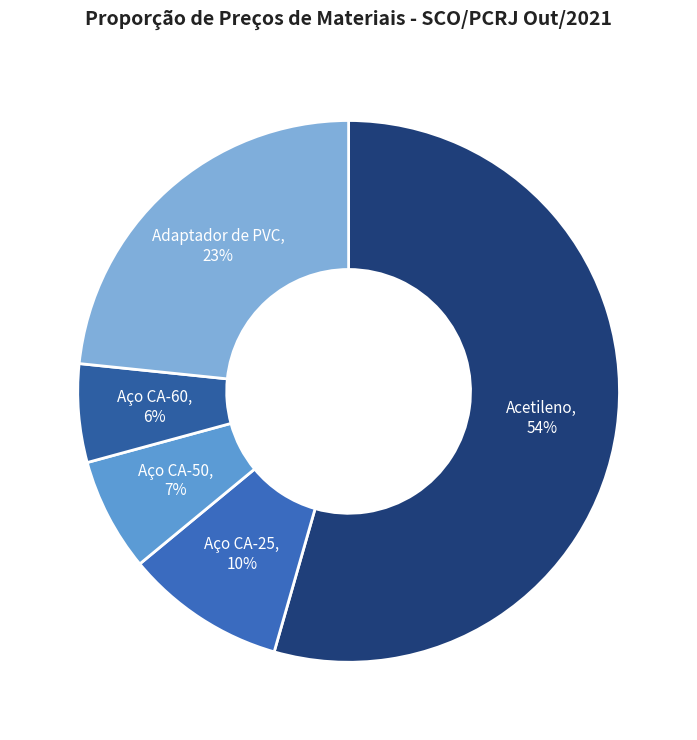

To the nearest percent, what is the average slice percentage?

20%